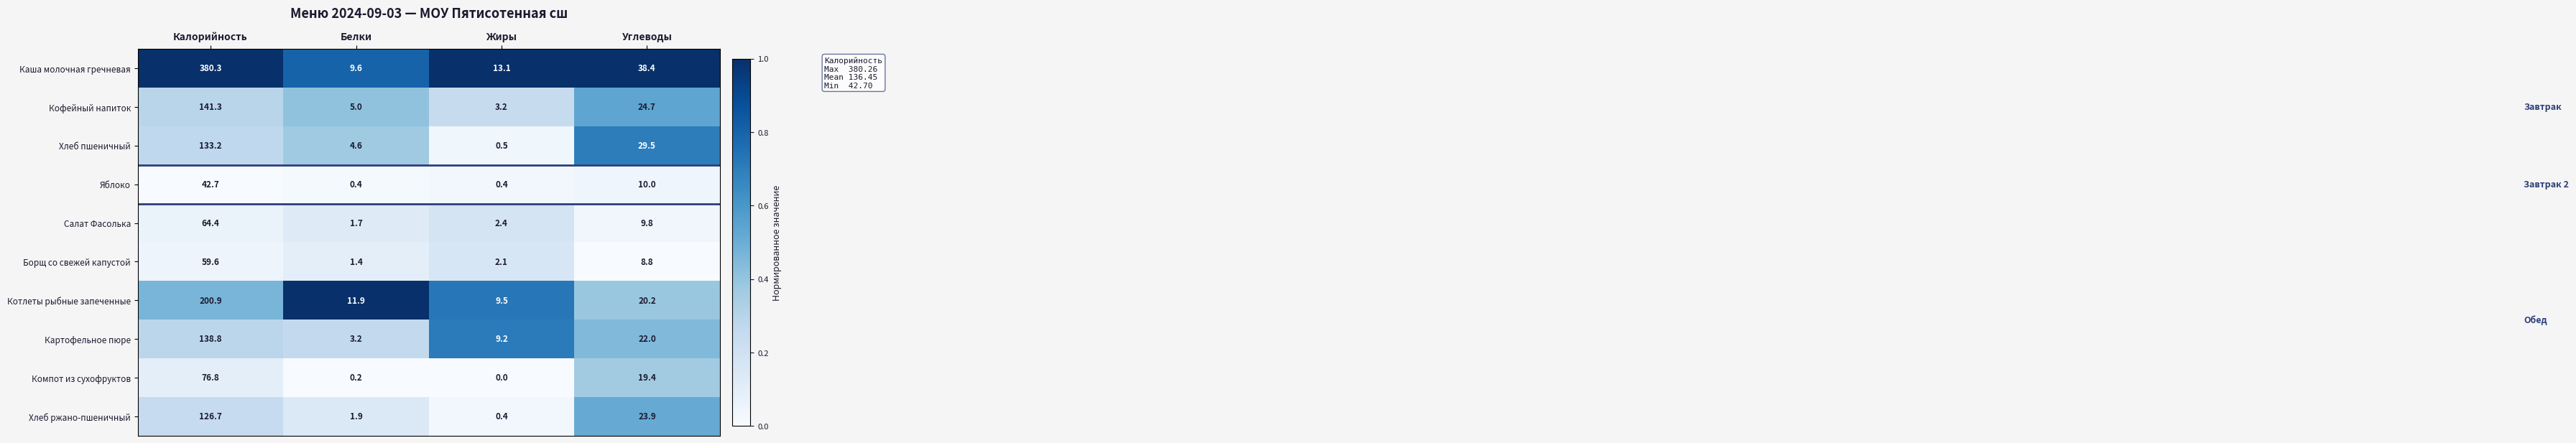

Count the number of data series in this chart.

10